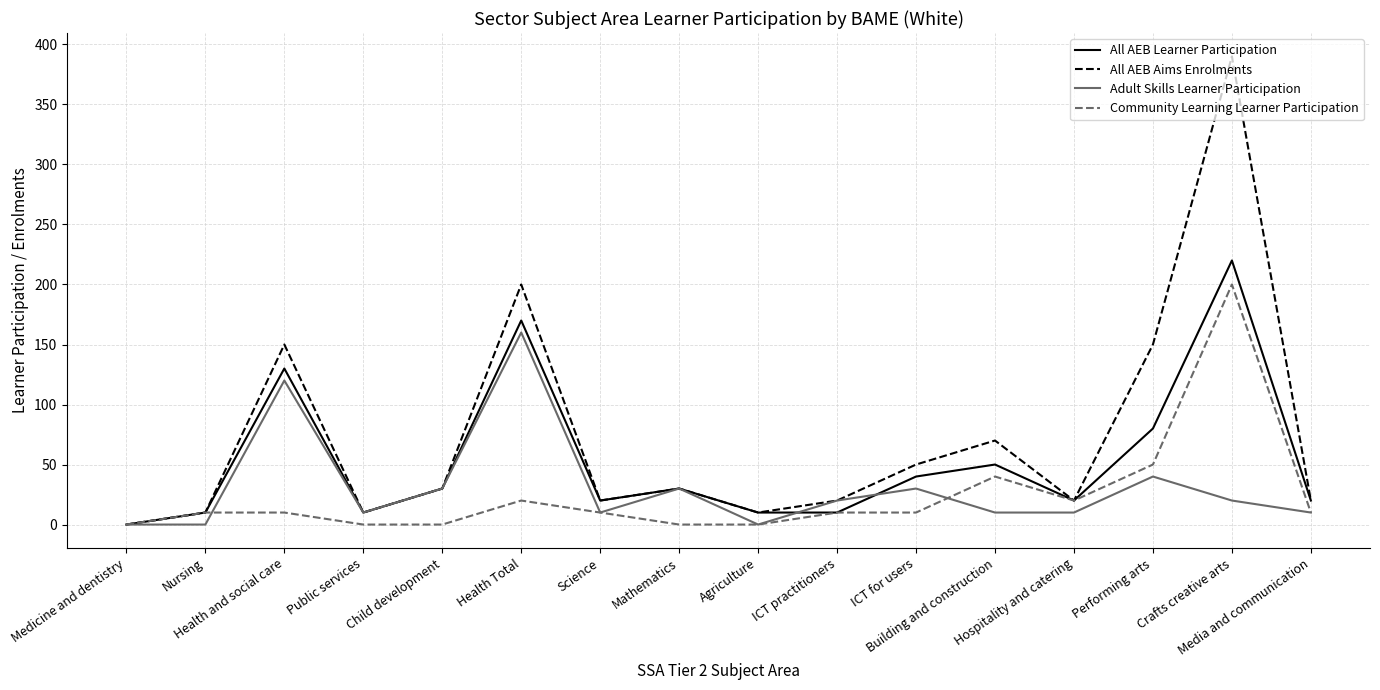

The All AEB Learner Participation series shows 35 at Hospitality and catering. True or false?

False